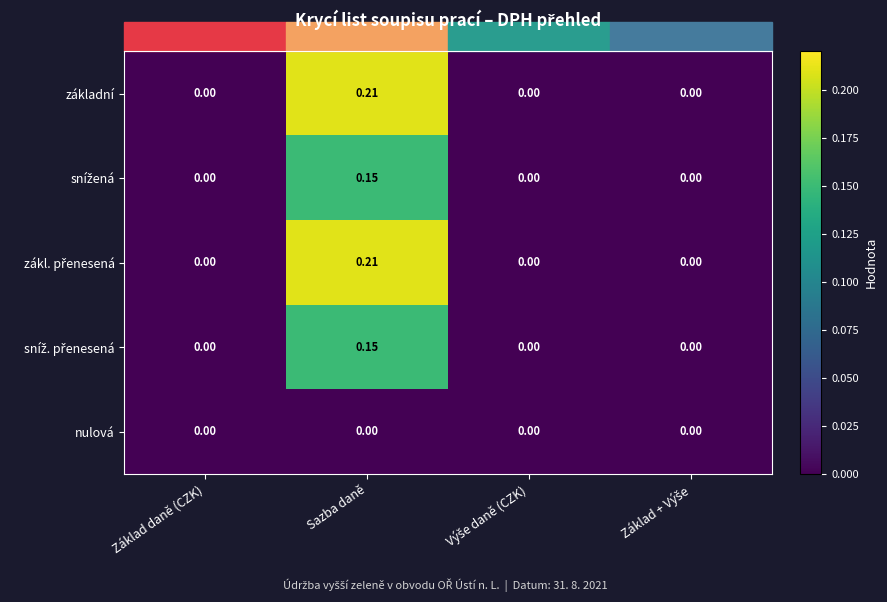

At which category is the sum across all series the highest?

Sazba daně